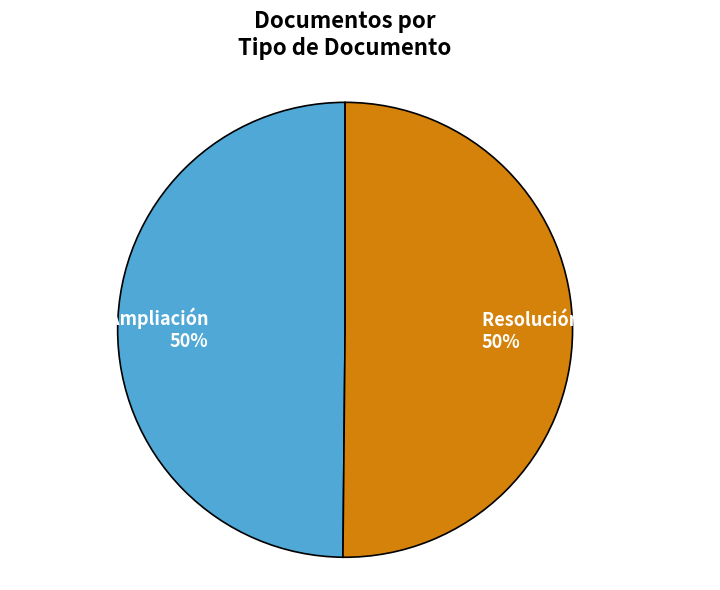

What percentage is the Adenda de Ampliación slice, to the nearest percent?

50%